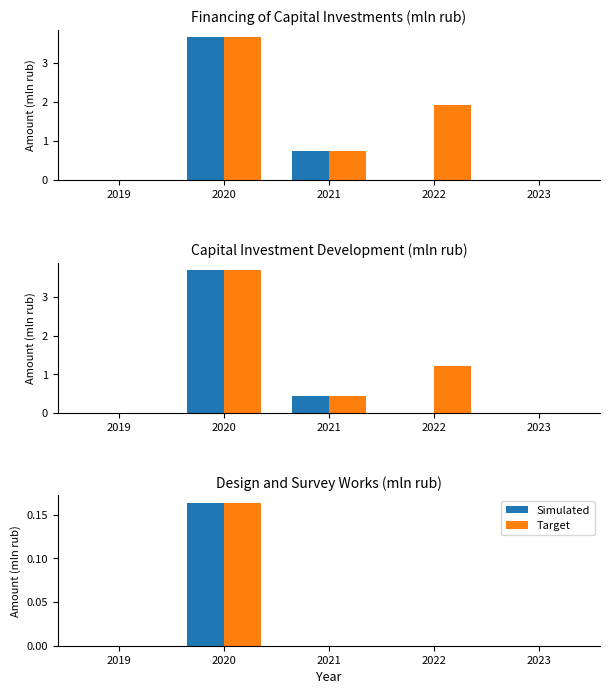

Which label corresponds to the largest value in the chart?

2020